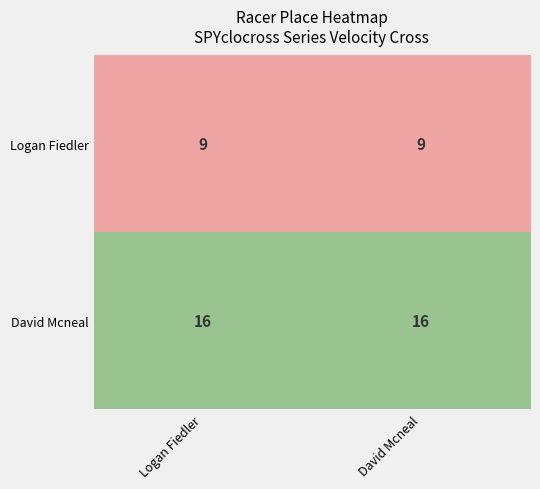

Reading right to left, list all the values displayed in this chart.

Logan Fiedler: 9	9
David Mcneal: 16	16